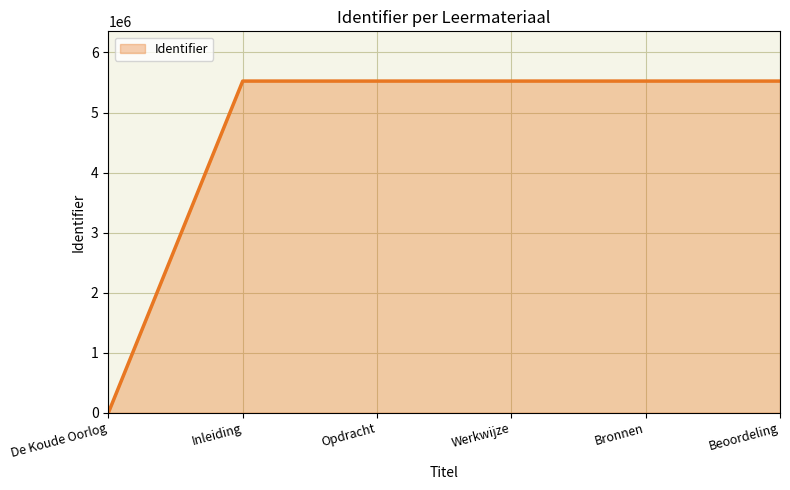

What is the change in value from Inleiding to Bronnen?

+6